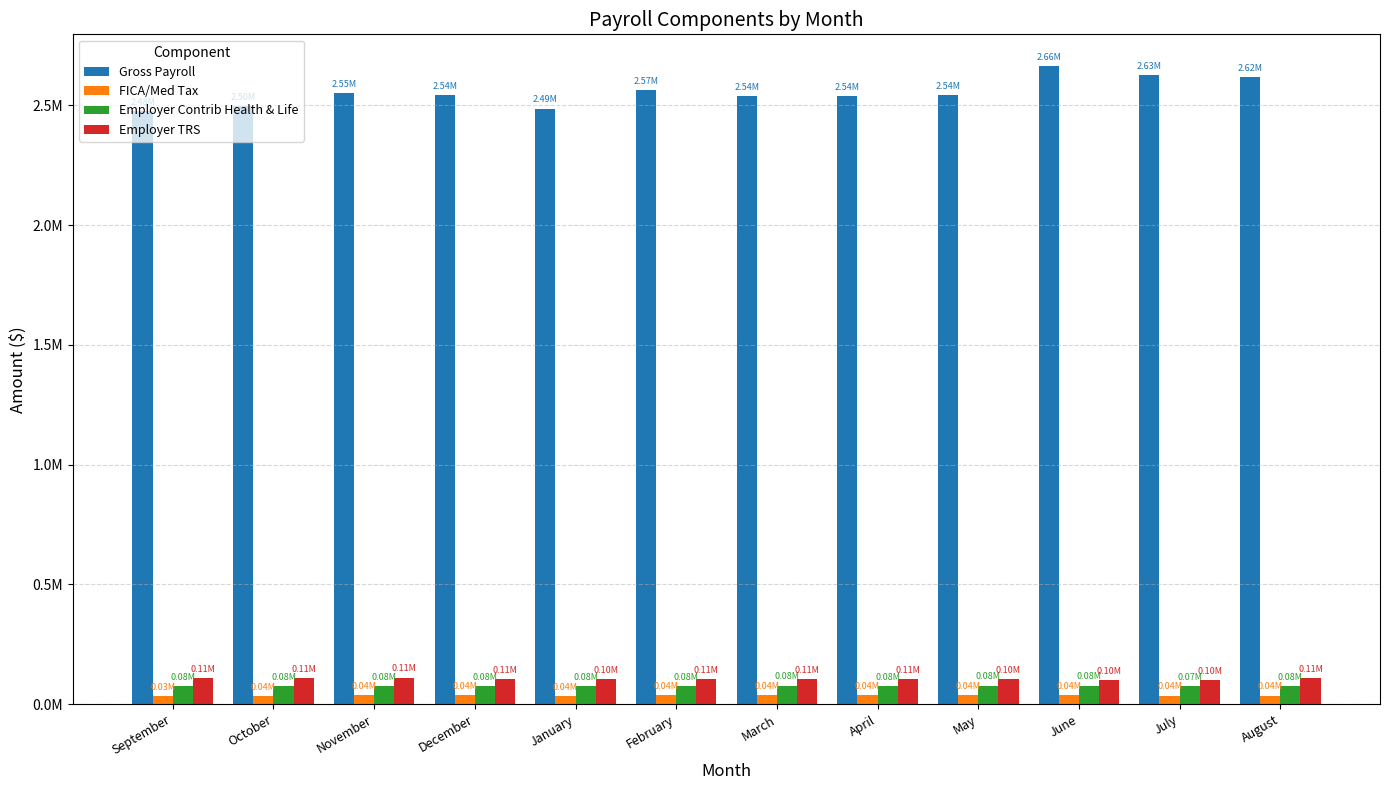

What is the label of the 4th bar from the left?

December